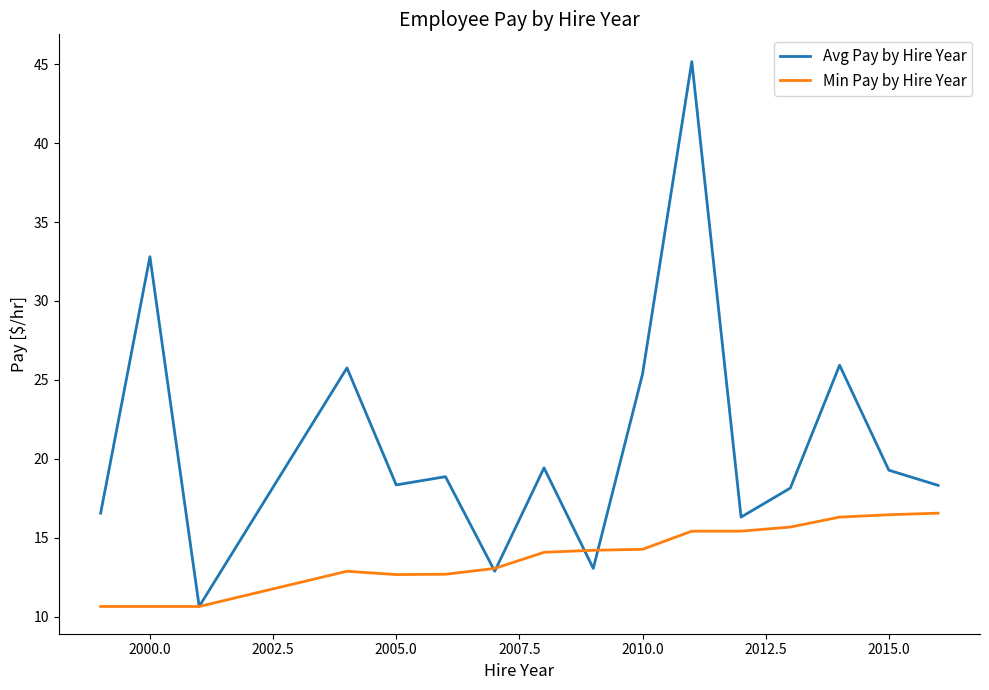

Which series has the largest total across all categories?

Avg Pay by Hire Year